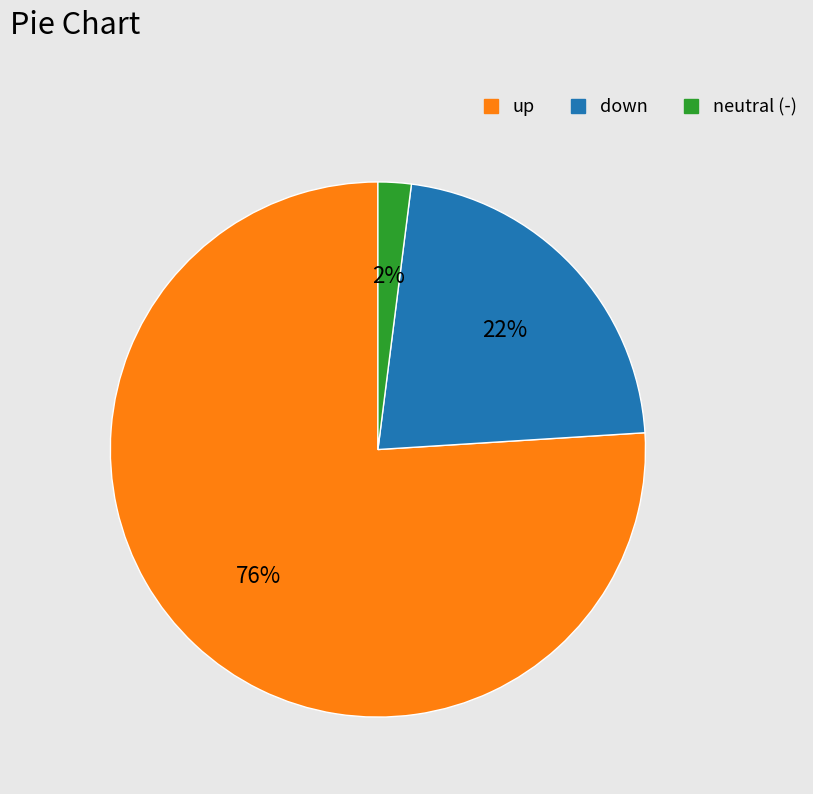

Does any single category account for the majority?

Yes